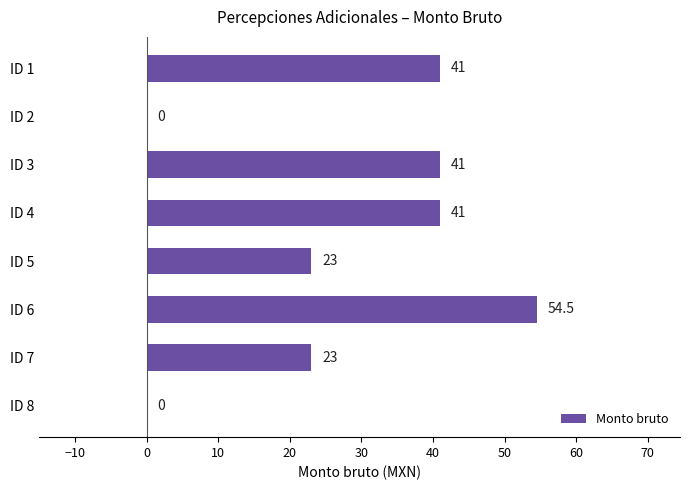

What is the maximum value shown in the chart?

54.5